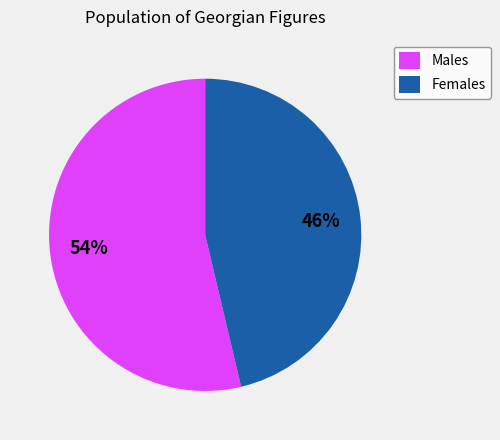

What percentage is the Females slice, to the nearest percent?

46%